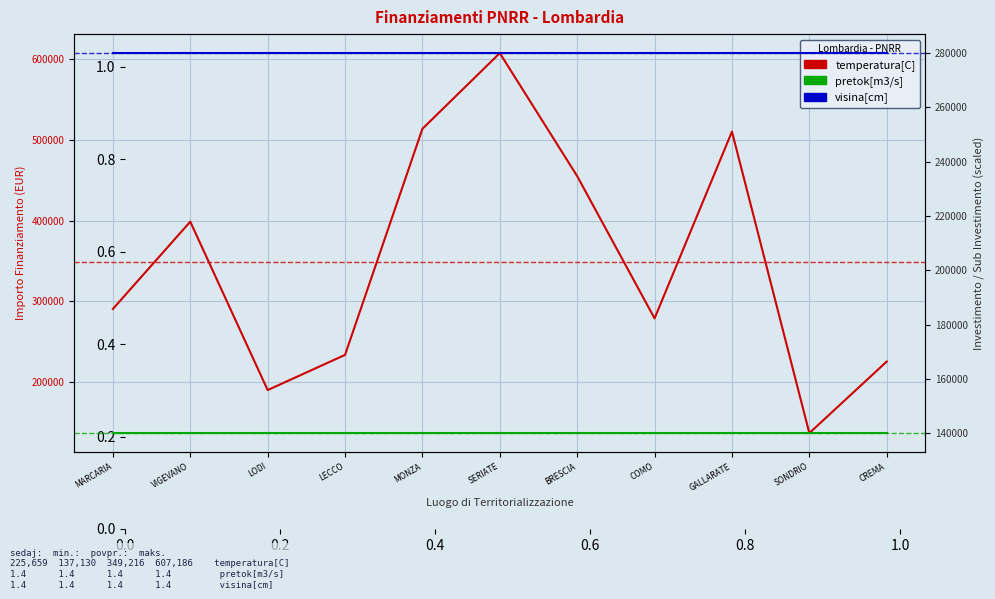

In temperatura[C], how many points are higher than both neighbors (excluding endpoints)?

3